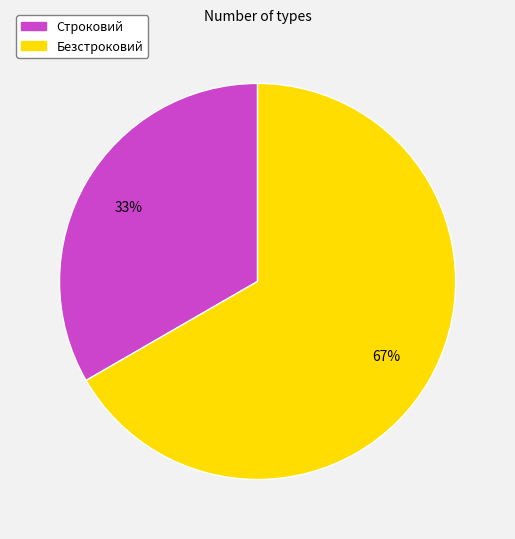

To the nearest percent, what is the average slice percentage?

50%